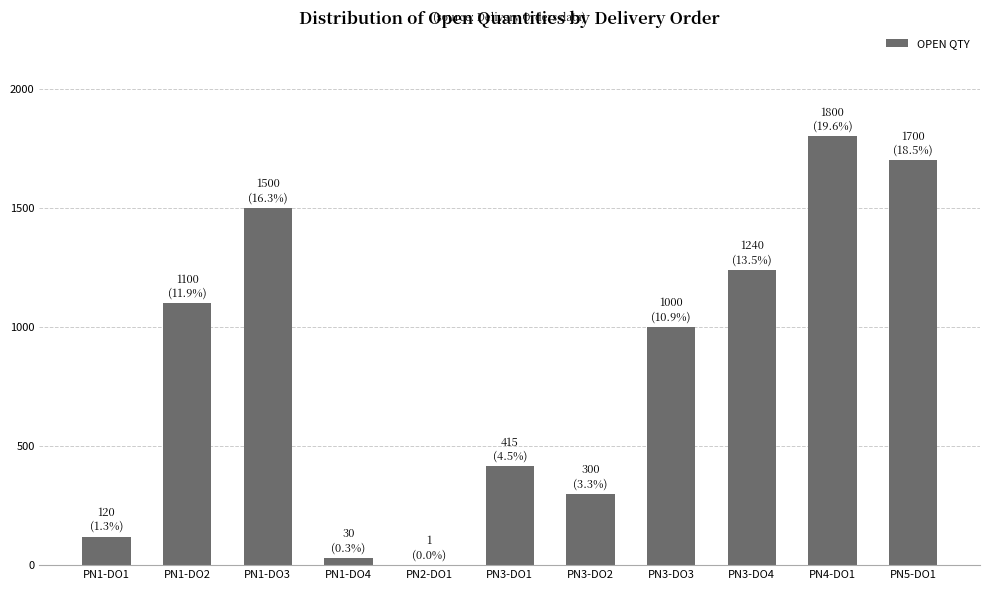

Are the bars horizontal?

No